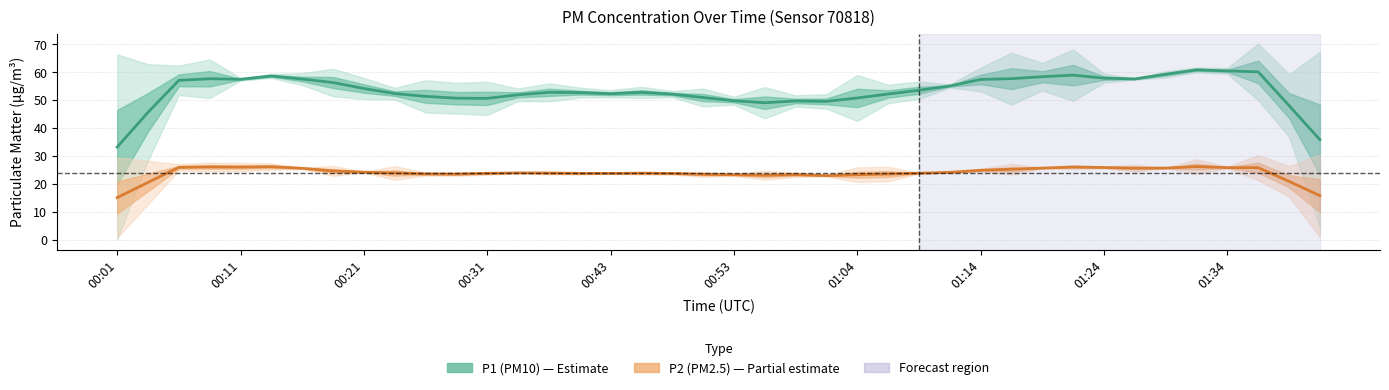

What is the highest value of the P2 (PM2.5) series?

26.2